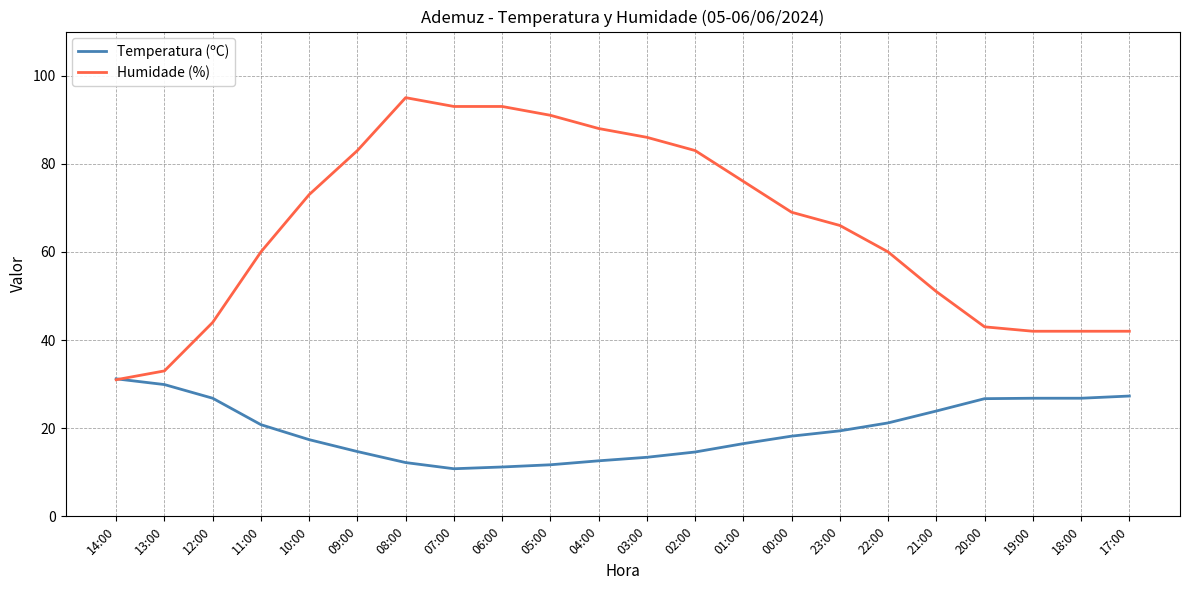

What is the difference between the Humidade (%) values at 11:00 and 01:00?

16.0